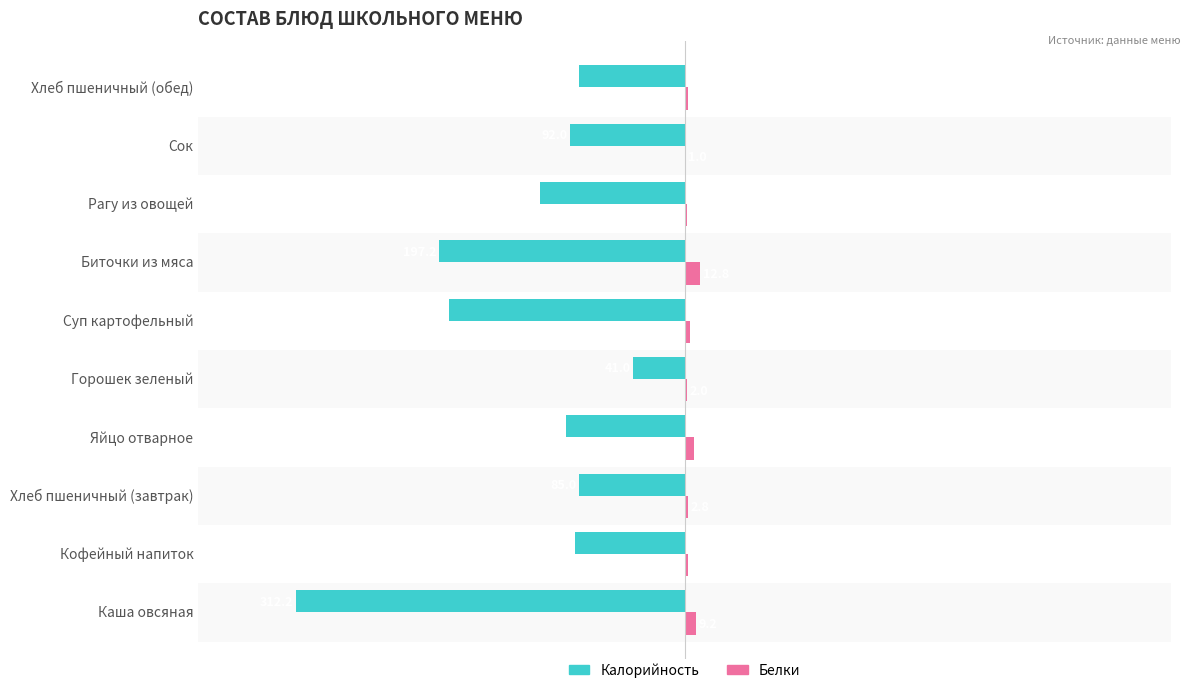

Count the number of data series in this chart.

2